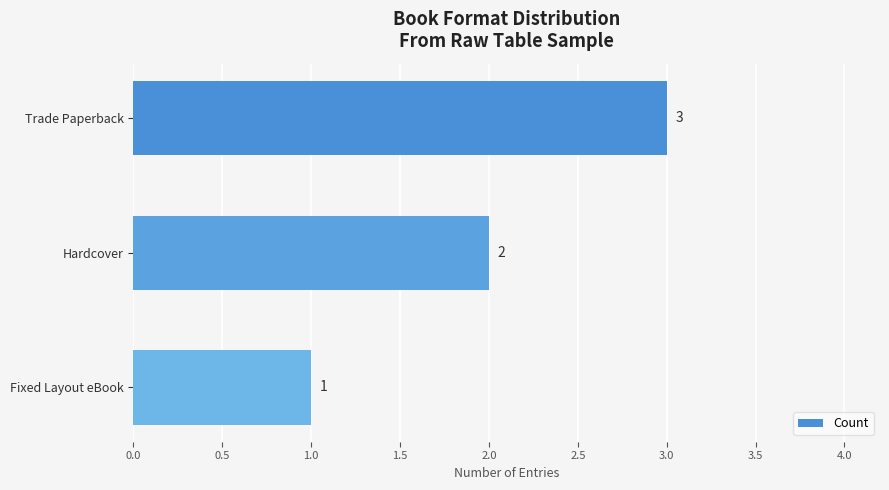

Reading bottom to top, list all the values displayed in this chart.

1	2	3